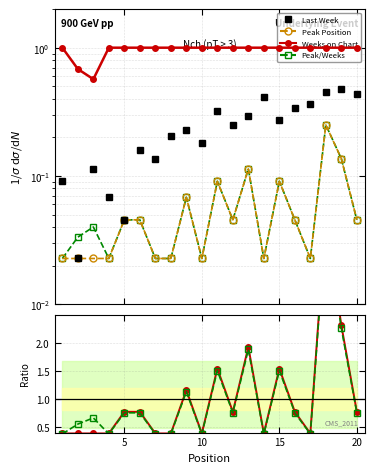

What is the maximum value shown in the chart?

4.2